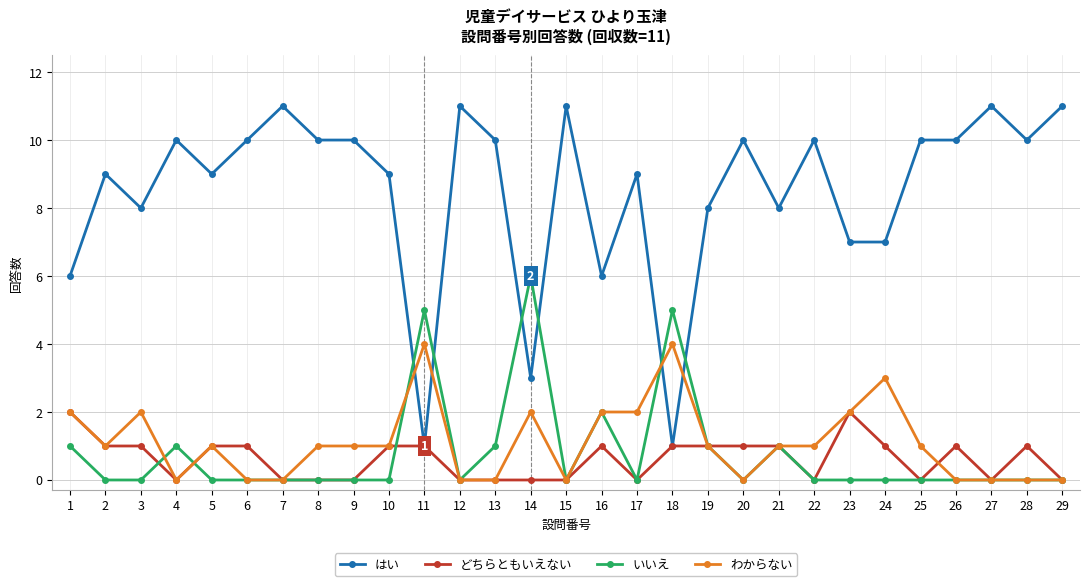

Which series has the widest spread of values?

はい